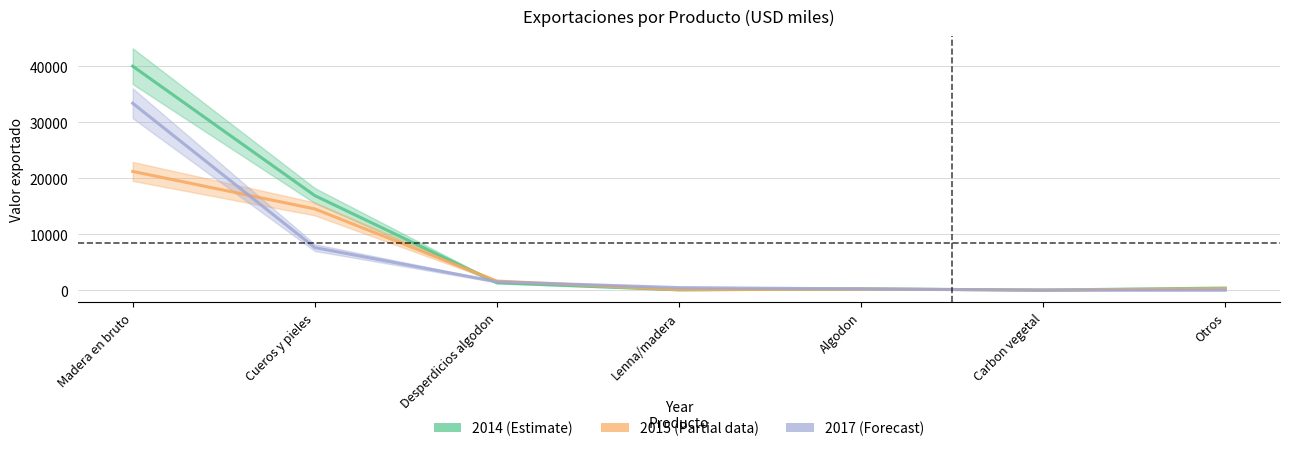

True or false: 2017 has more than 0 points higher than both neighbors.

False